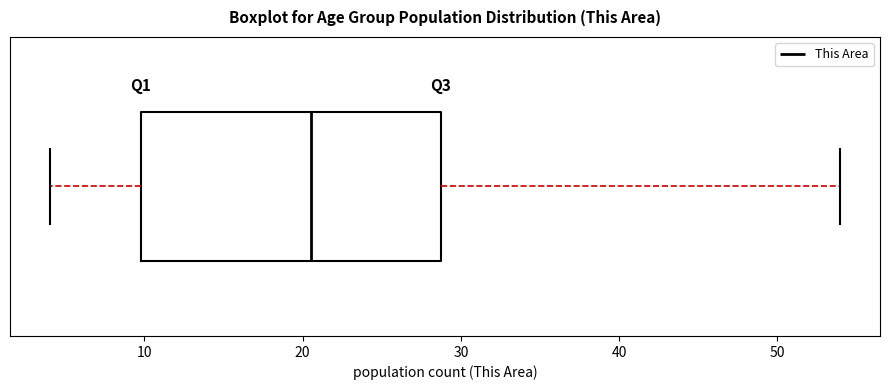

Where does the left whisker of the box end on the x-axis? The values are not printed on the chart, so give them approximately, as read against the axis.

4